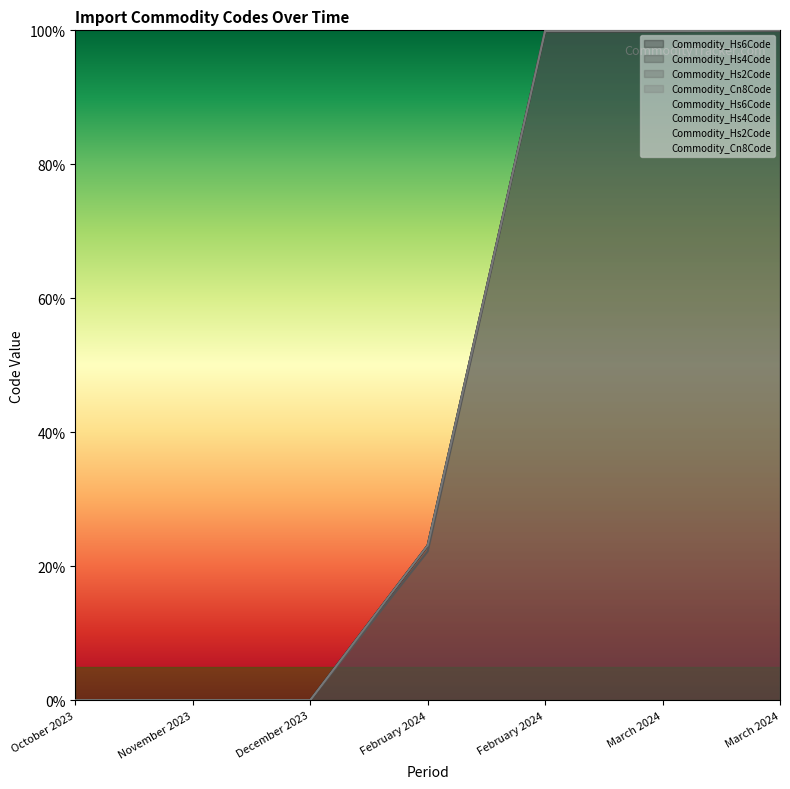

What is the average value of the Commodity_Cn8Code series?

0.5